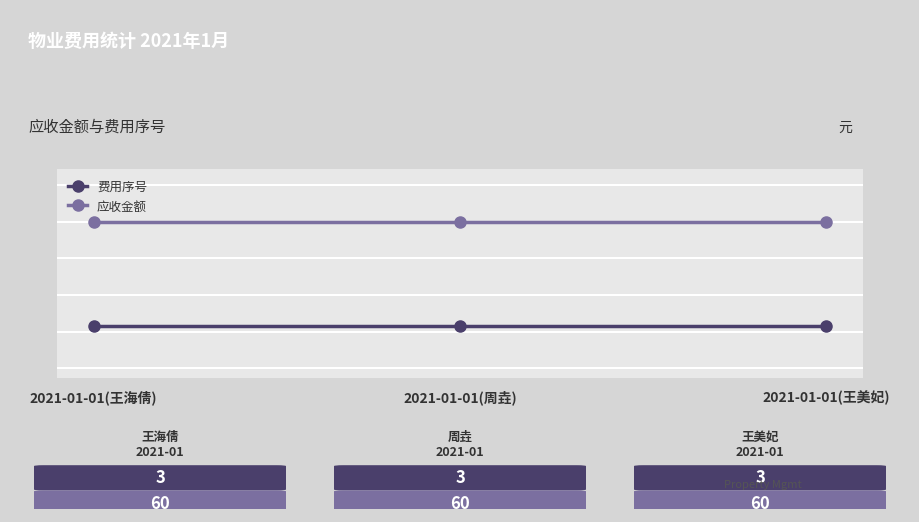

What are all the series names shown in the legend?

费用序号, 应收金额